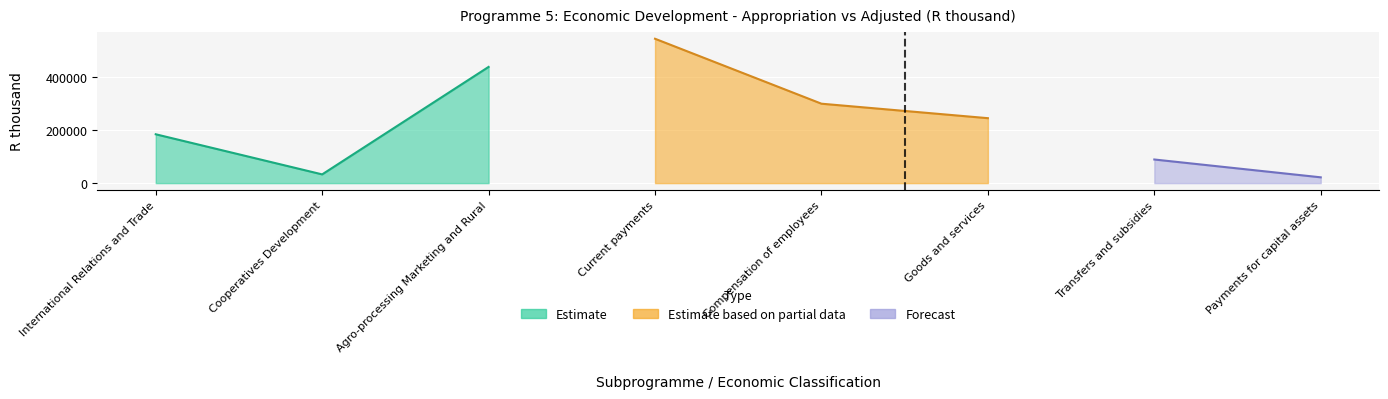

How many lines are shown in the chart?

3